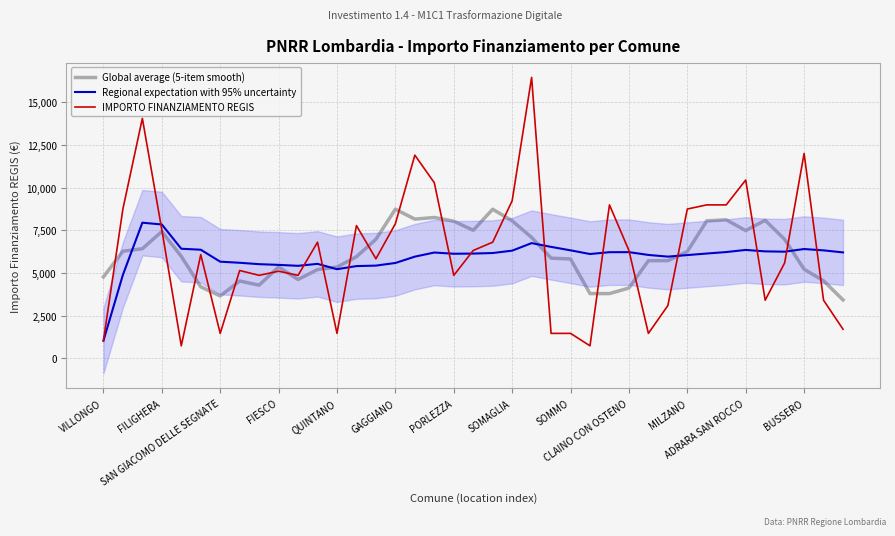

What is the lowest value of the Global average (5-item smooth) series?

3421.6